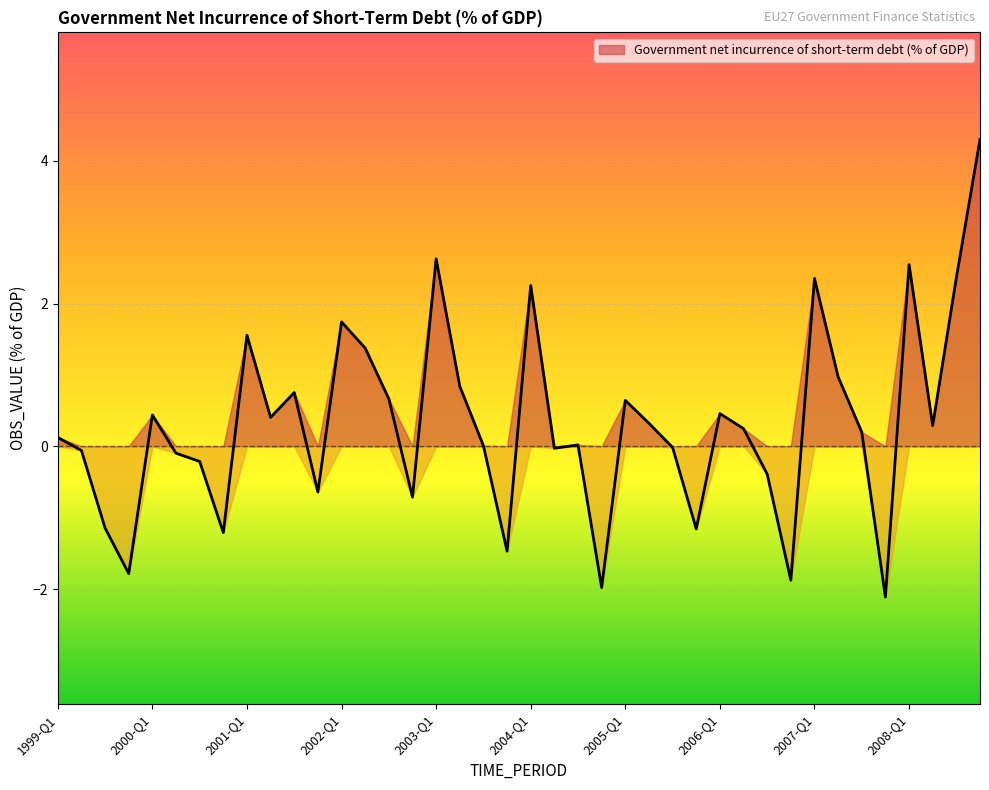

What is the sum of the values at 2007-Q4 and 2006-Q1?

-1.7